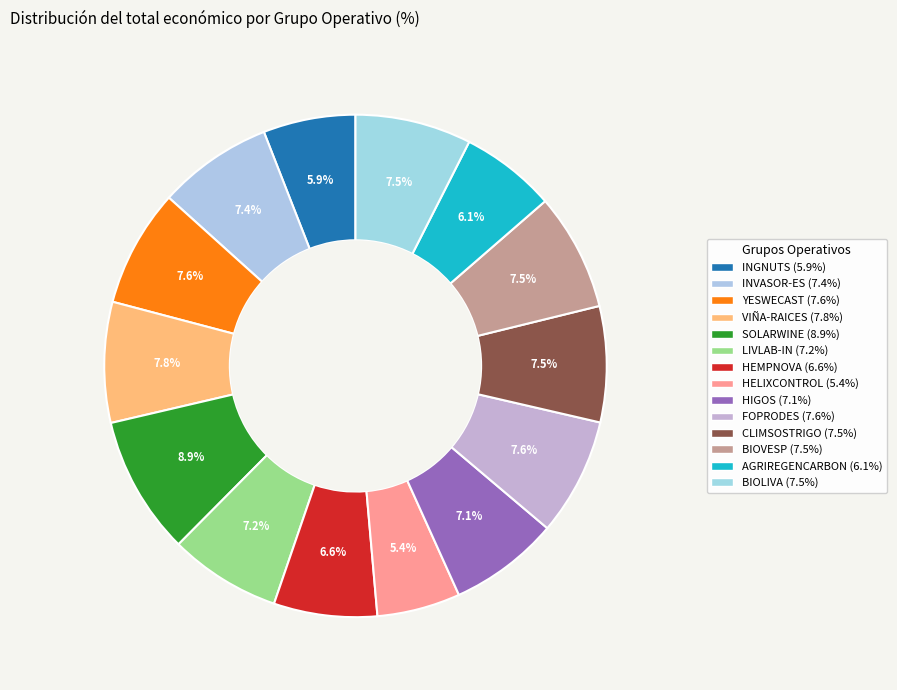

To the nearest percent, what is the difference between the largest and smallest slice percentages?

4%